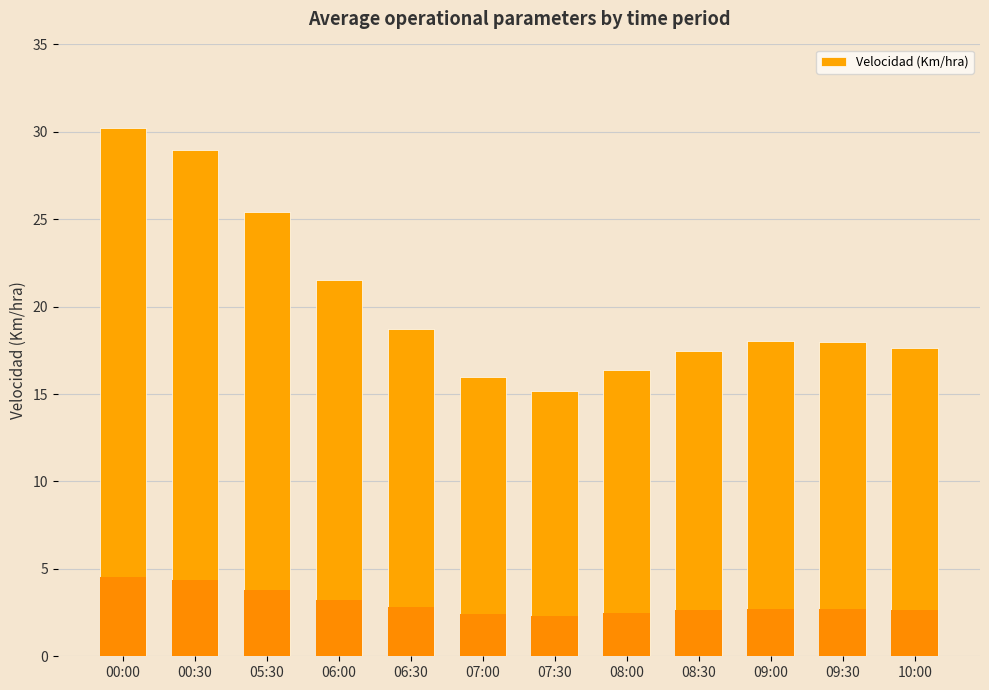

Does the chart contain any negative values?

No